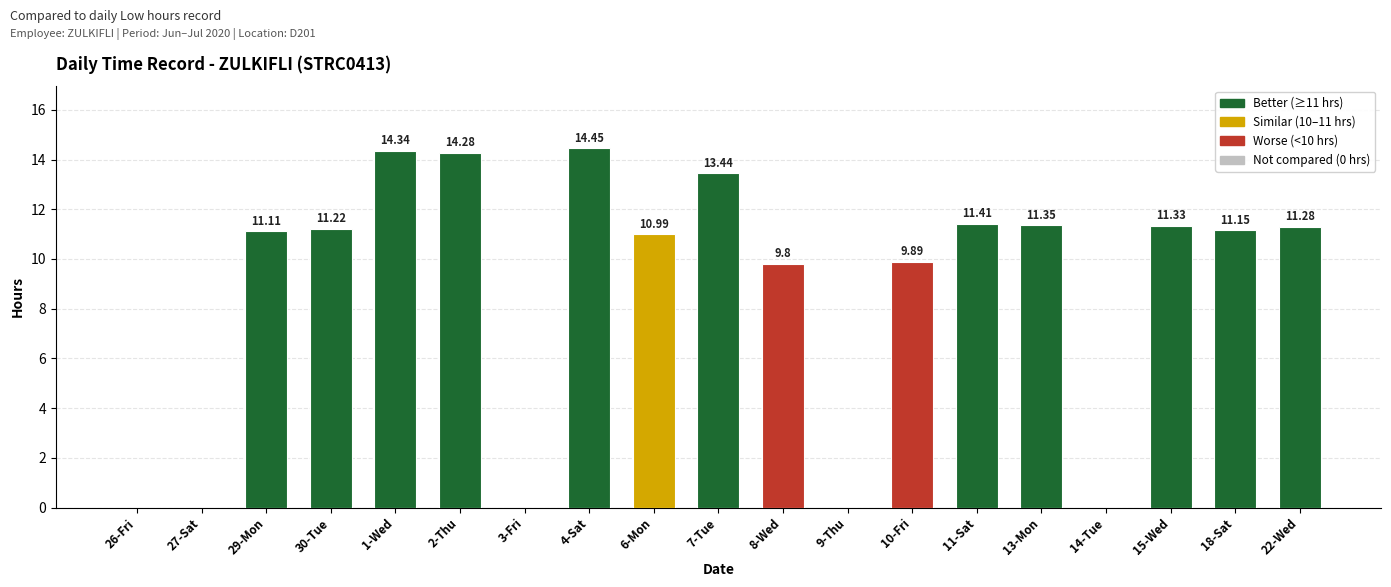

What is the sum of the values at 22-Wed and 29-Mon?

22.4